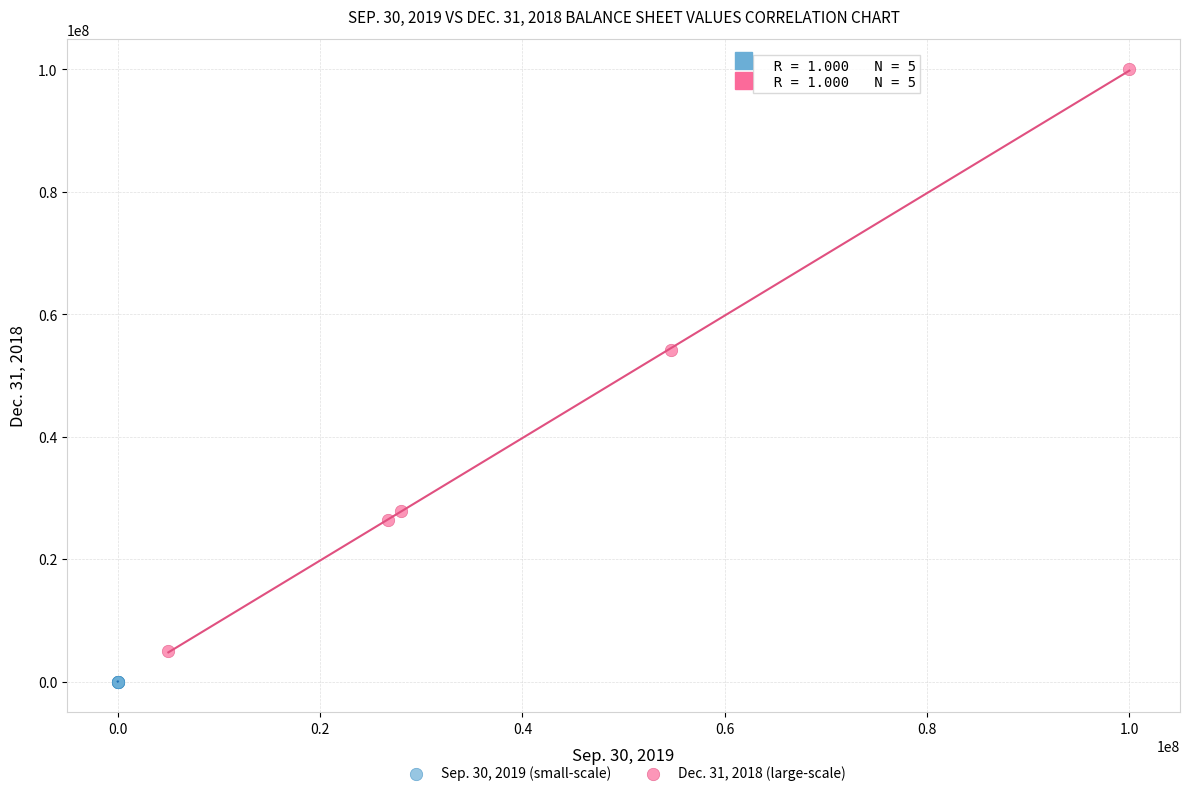

Which series contains the lowest Y value?

Sep. 30, 2019 (small-scale)